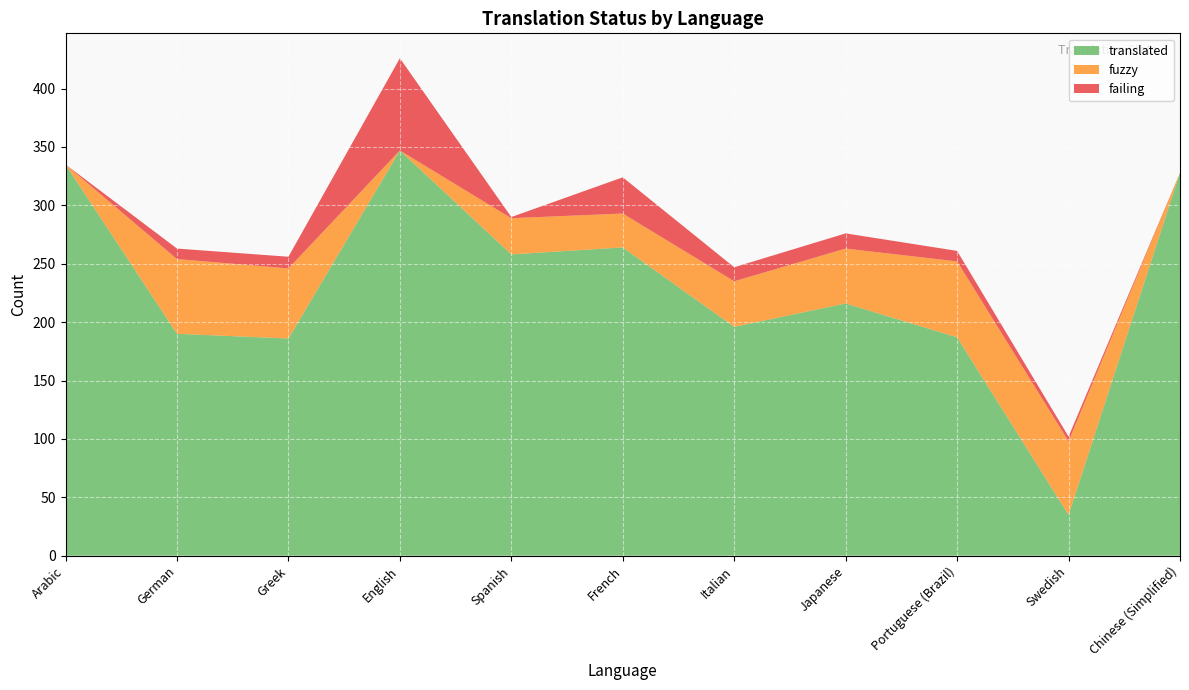

Reading right to left, what are all the values shown in this chart?

translated: Chinese (Simplified)=328	Swedish=35	Portuguese (Brazil)=187	Japanese=216	Italian=196	French=264	Spanish=258	English=347	Greek=186	German=190	Arabic=335
fuzzy: Chinese (Simplified)=0	Swedish=63	Portuguese (Brazil)=65	Japanese=47	Italian=39	French=29	Spanish=31	English=0	Greek=60	German=64	Arabic=0
failing: Chinese (Simplified)=0	Swedish=4	Portuguese (Brazil)=9	Japanese=13	Italian=12	French=31	Spanish=1	English=79	Greek=10	German=9	Arabic=0